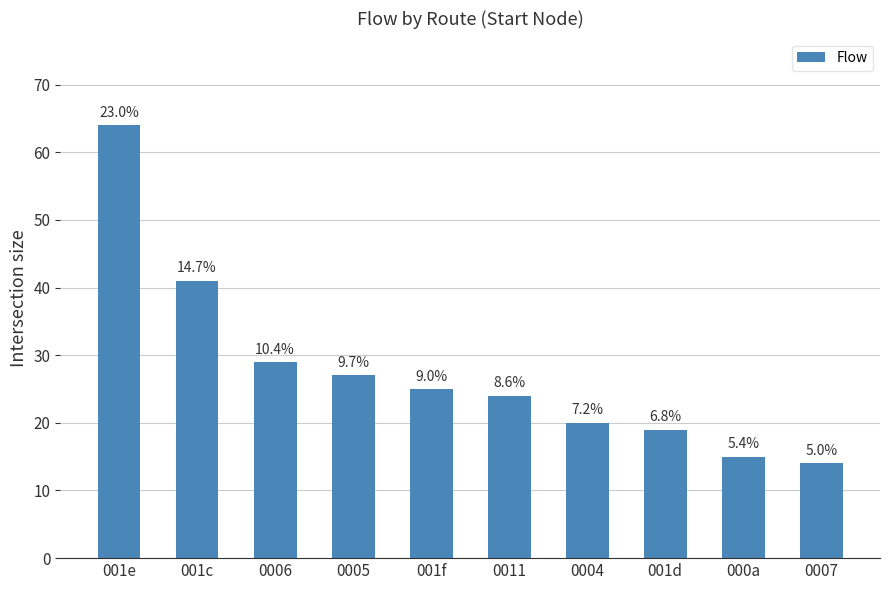

How many bars are there in total?

10